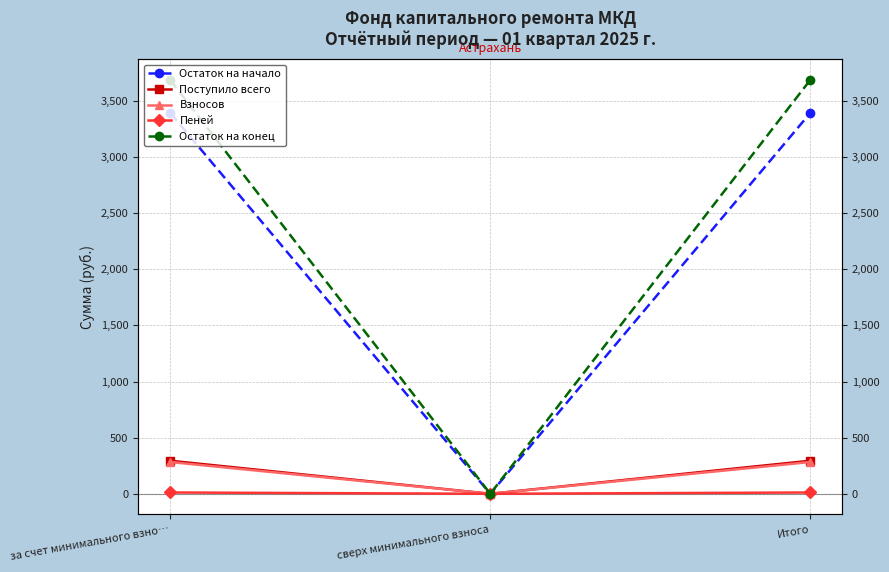

How many values in Остаток на конец are above zero?

2